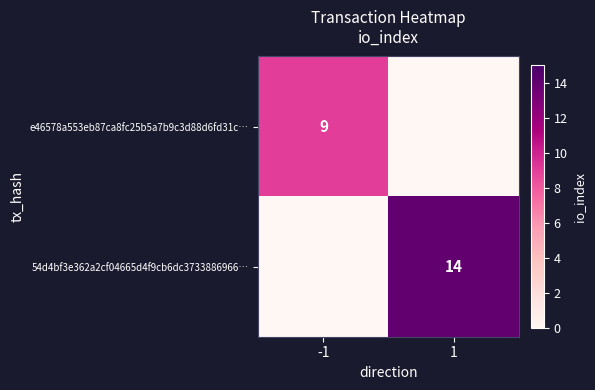

True or false: 54d4bf3e362a2cf04665d4f9cb6dc3733886966… has a value of 24 at 1.

False